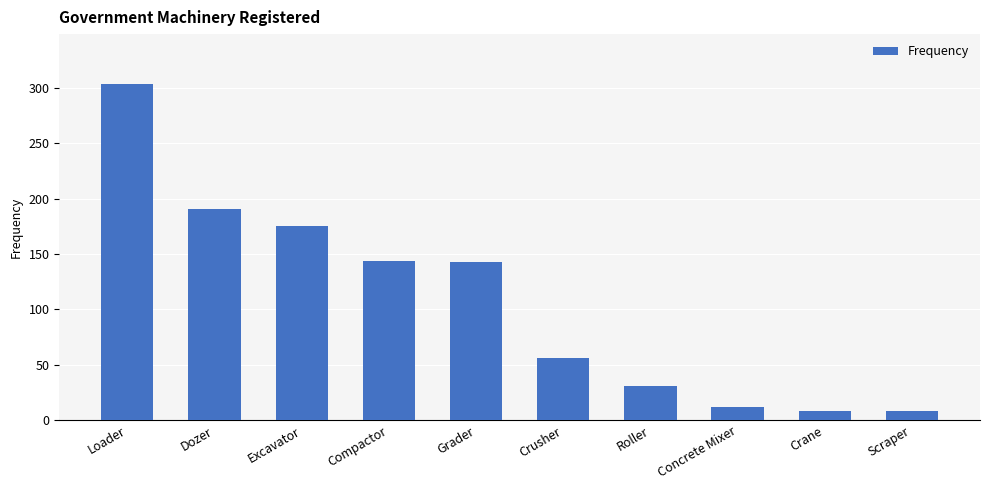

What position from the right is Grader?

6